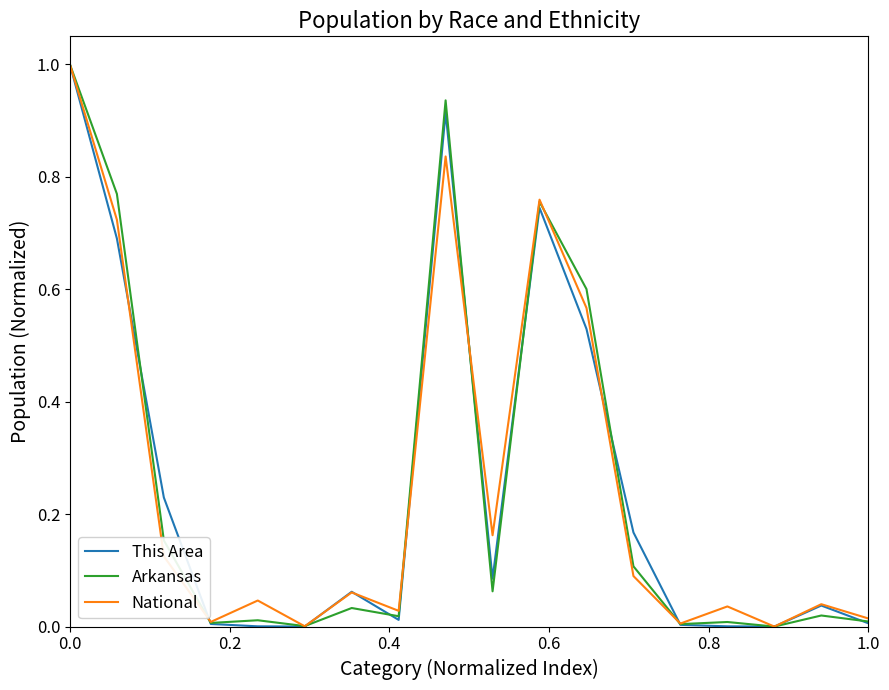

Rank the series by their average value, from lowest to highest.

This Area, Arkansas, National